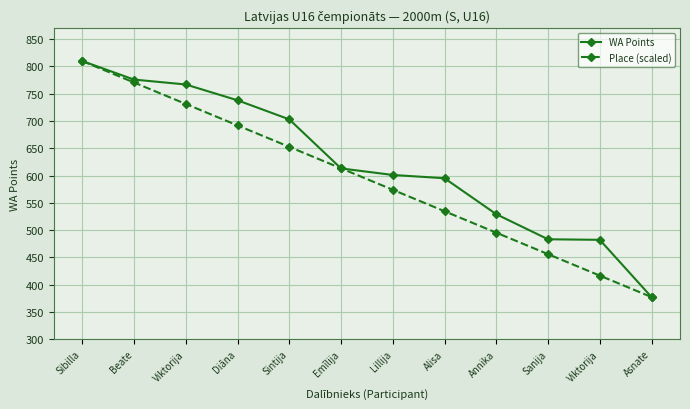

Is it true that WA Points equals 483.0 at Sanija?

True